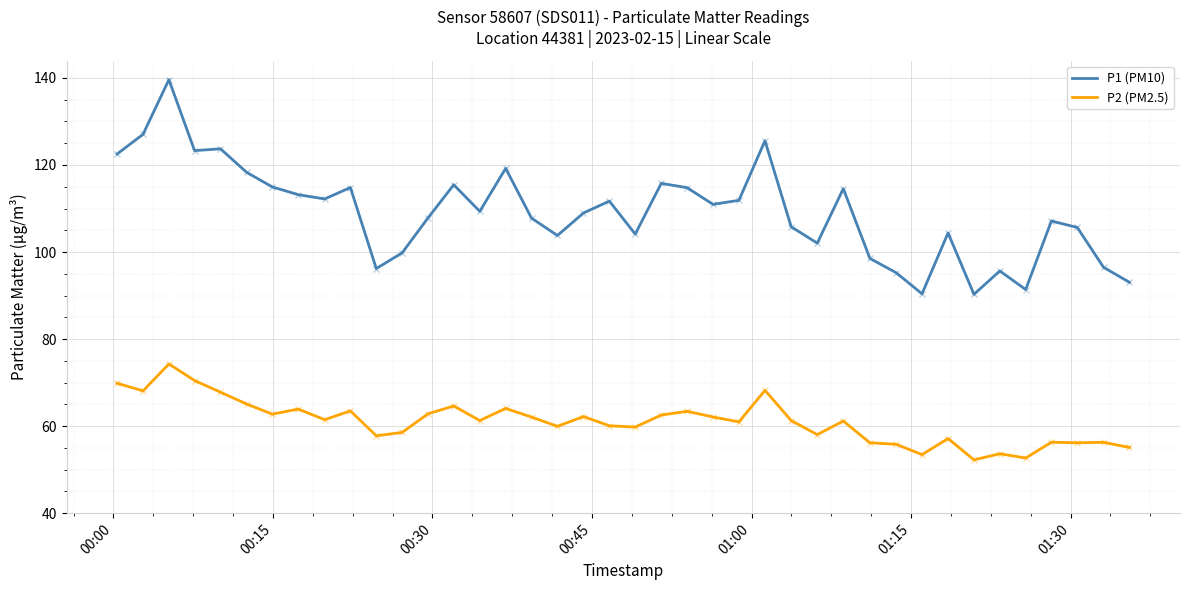

What are all the series names shown in the legend?

P1 (PM10), P2 (PM2.5)